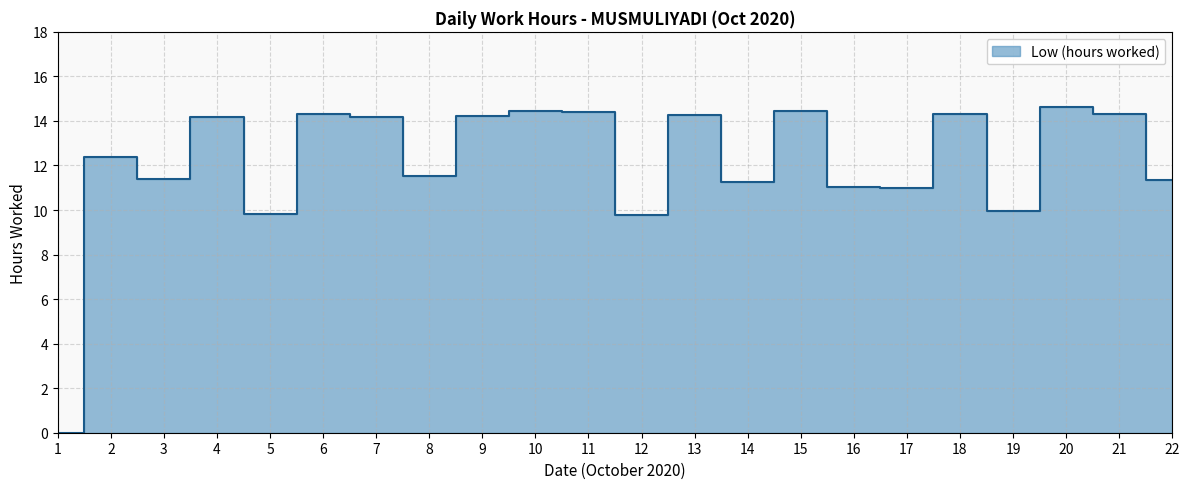

Approximately how many times larger is the value at 3 compared to 14?

1.0